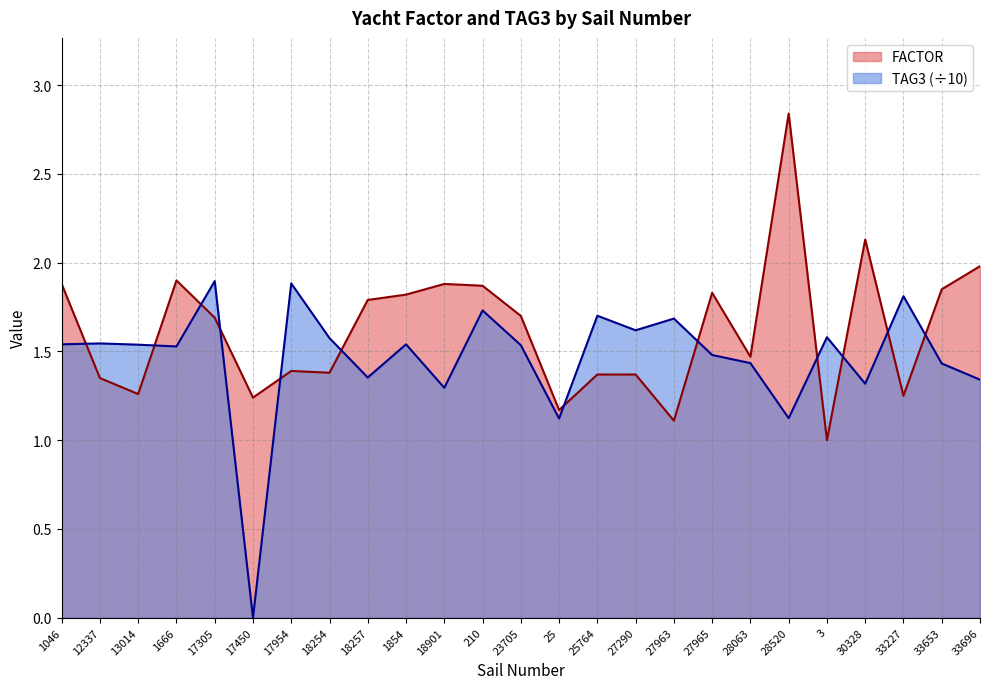

True or false: TAG3 and FACTOR cross at least once.

True